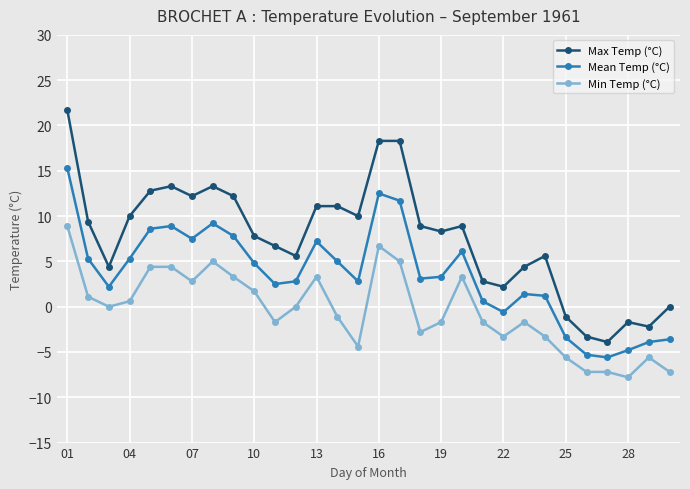

Which series has the widest spread of values?

Max Temp (°C)